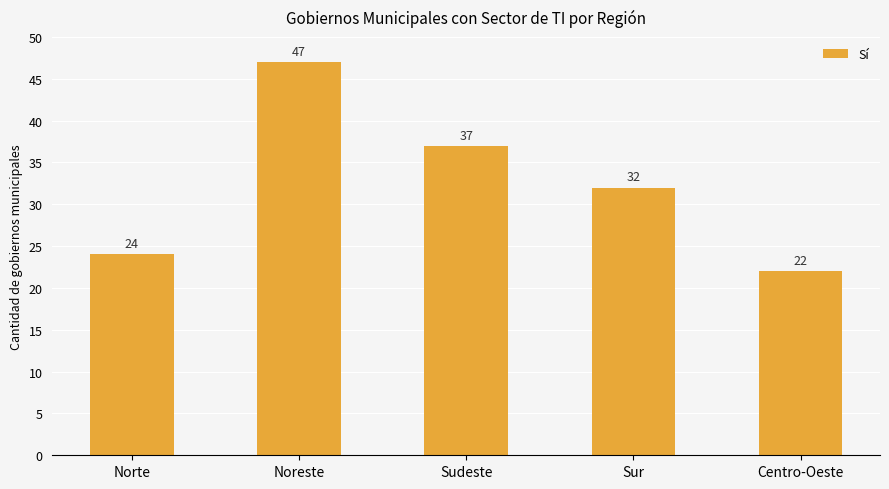

Does the chart contain any negative values?

No